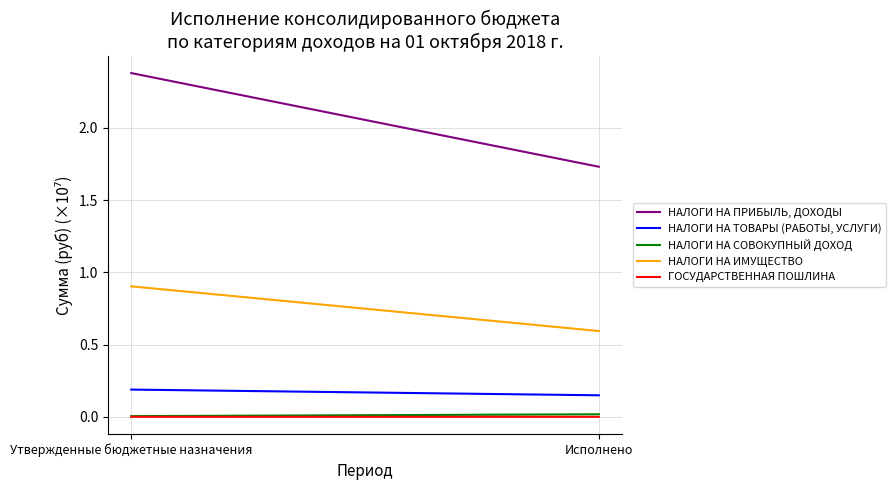

True or false: НАЛОГИ НА ПРИБЫЛЬ, ДОХОДЫ has a value of 1.7 at Исполнено.

True